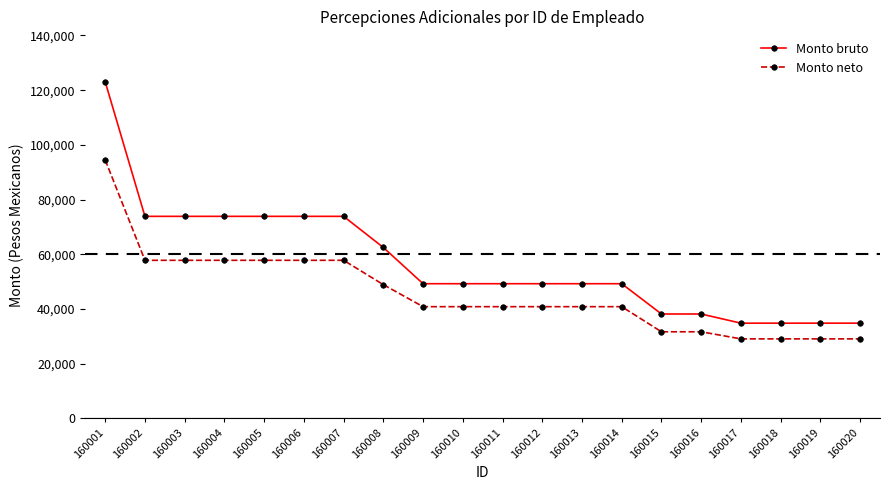

What is the total value across all series at 160015?

69722.7